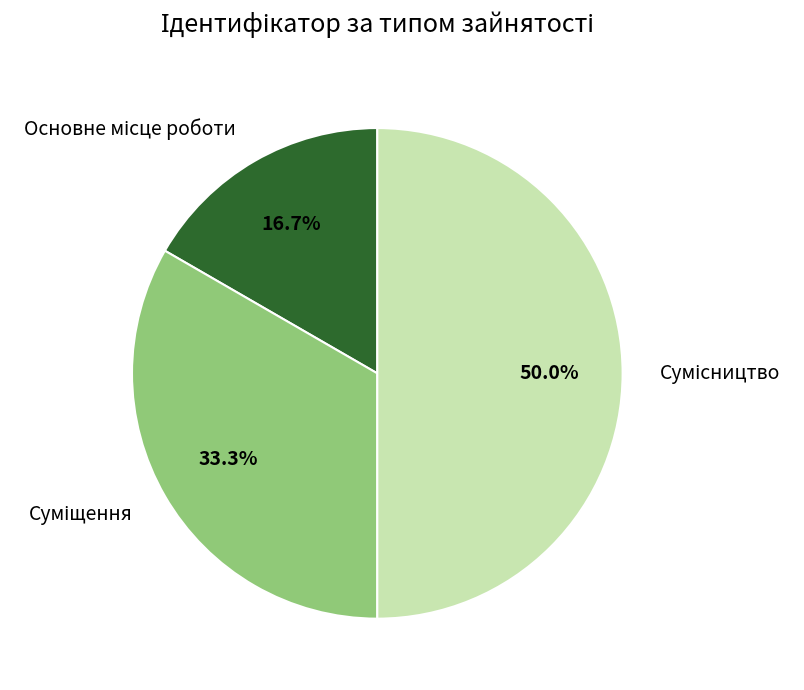

How many segments does this pie chart have?

3